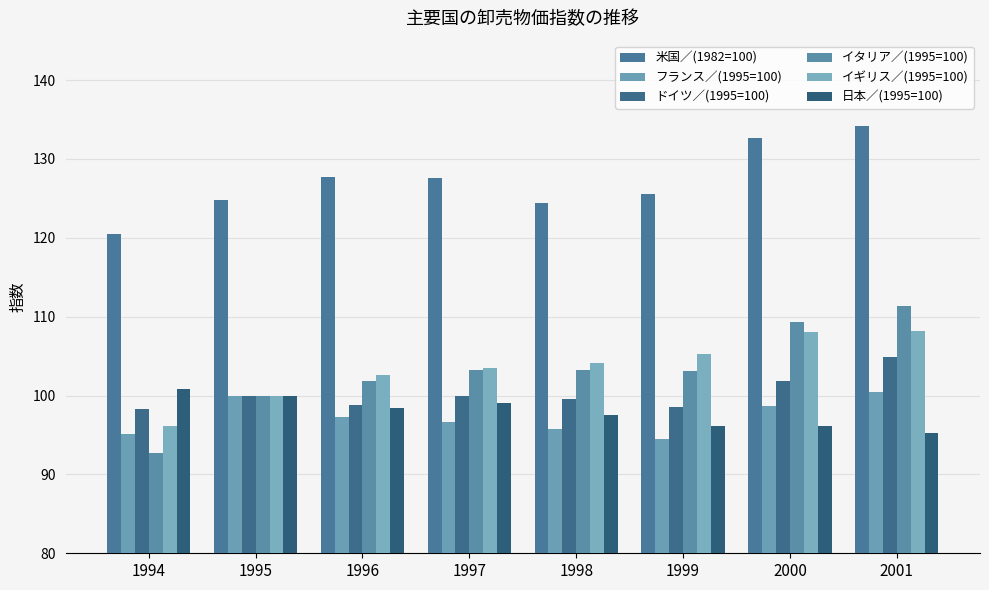

Which series has the largest total across all categories?

米国／(1982=100)